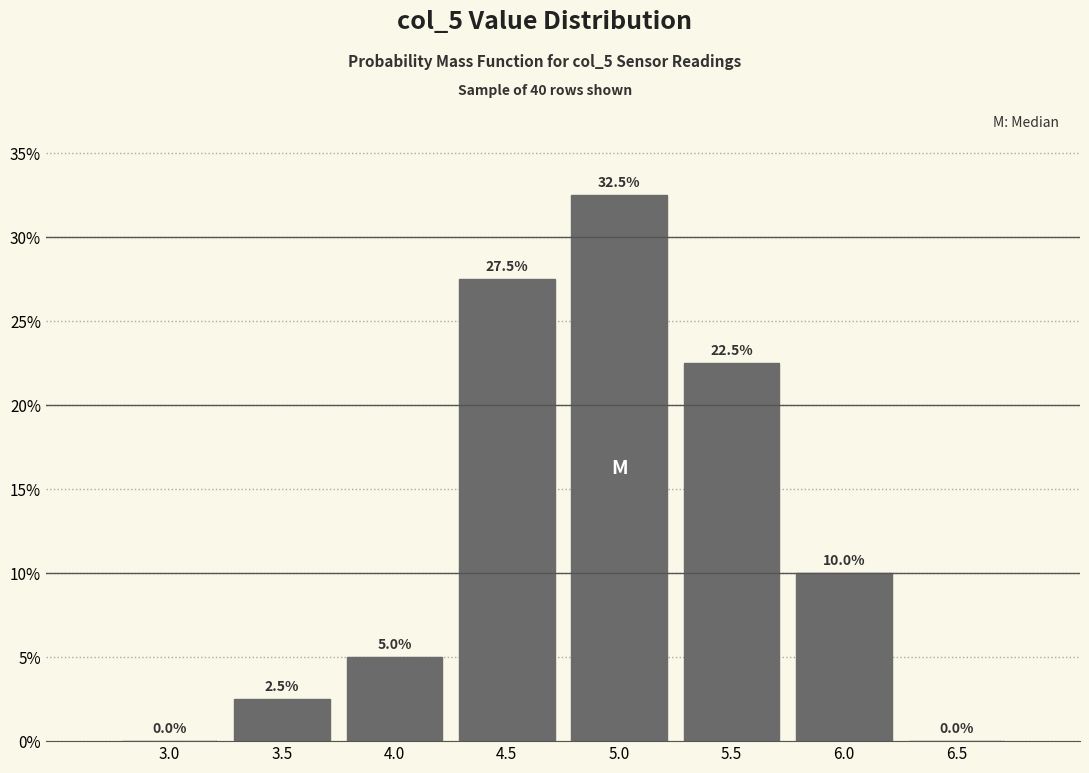

Reading left to right, transcribe all the data shown in this chart.

3.0=0.0	3.5=2.5	4.0=5.0	4.5=27.5	5.0=32.5	5.5=22.5	6.0=10.0	6.5=0.0